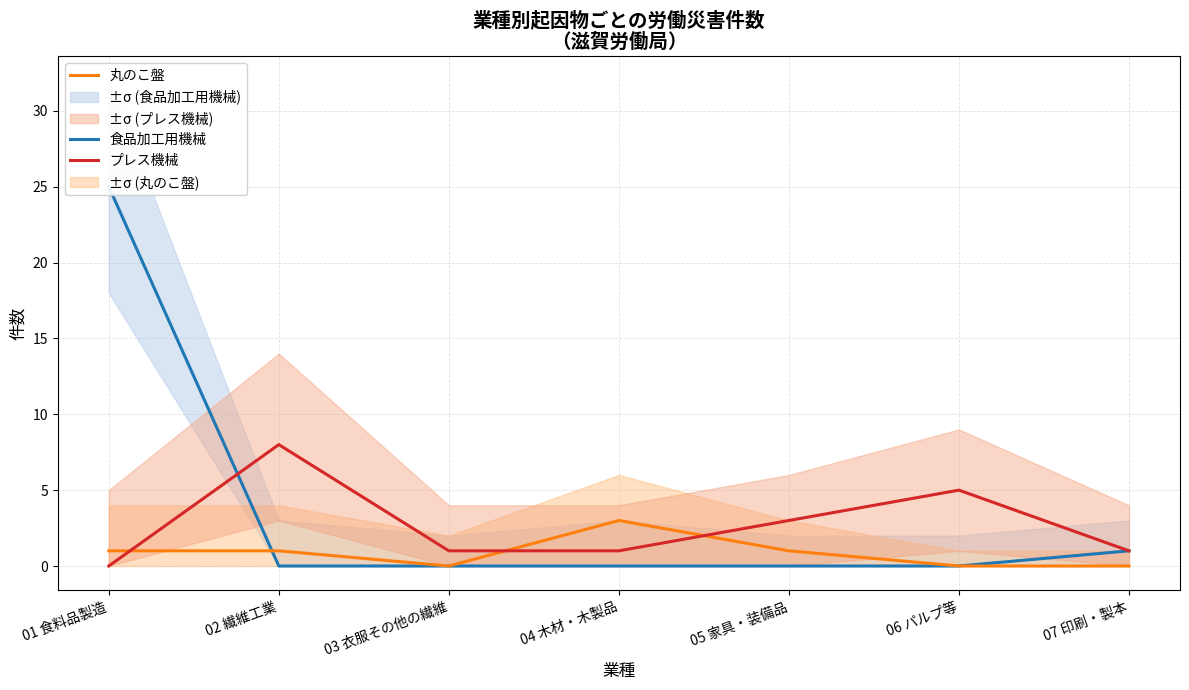

What are all the series names shown in the legend?

食品加工用機械, 丸のこ盤, プレス機械